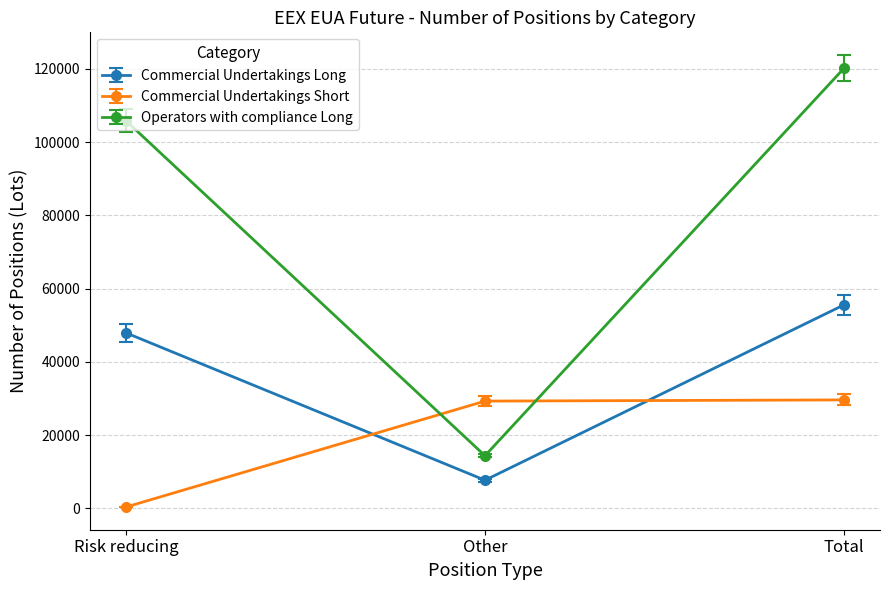

What position from the right is Total?

1